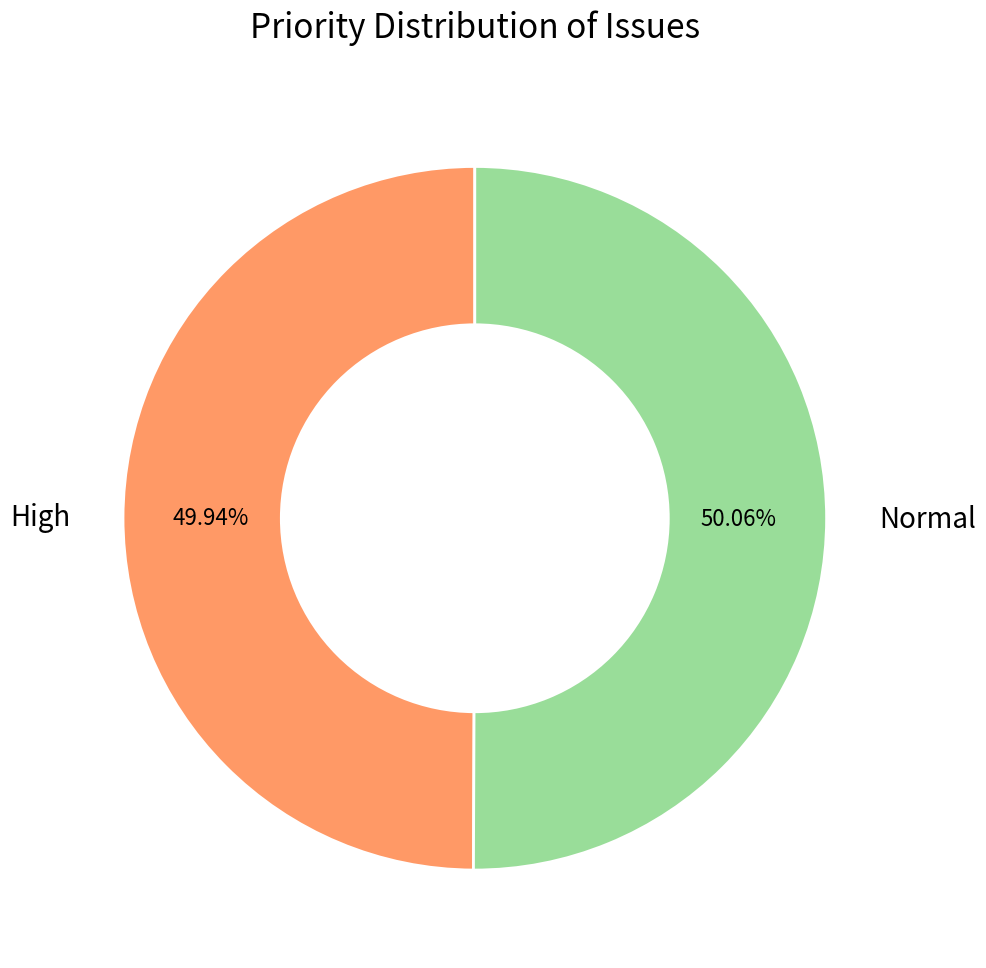

What is the ratio of the value at Normal to the value at High?

1.0